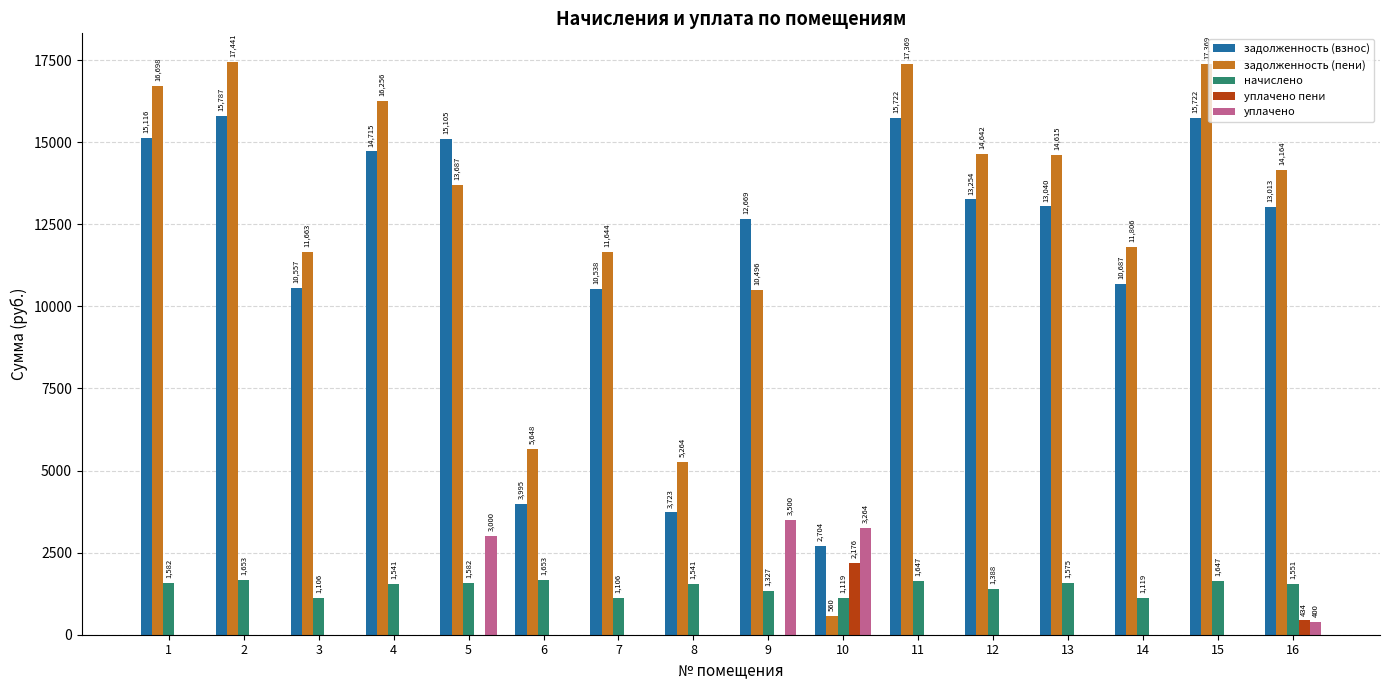

How many values in the задолженность (пени) series exceed 14163?

8